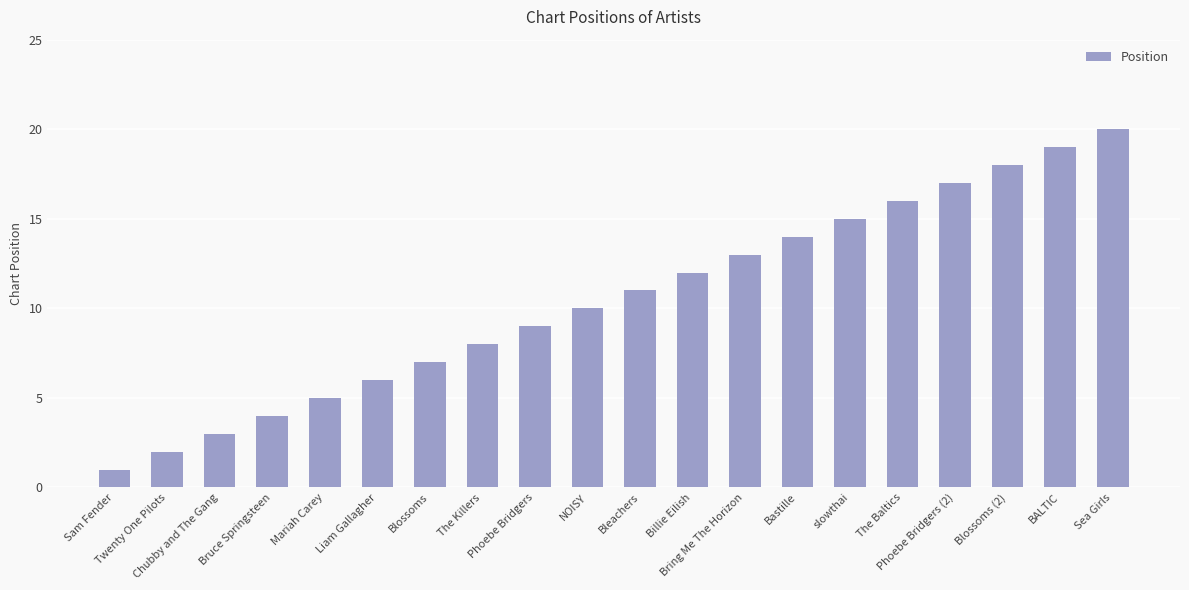

Rank the categories by value from highest to lowest.

Sea Girls, BALTIC, Blossoms (2), Phoebe Bridgers (2), The Baltics, slowthai, Bastille, Bring Me The Horizon, Billie Eilish, Bleachers, NOISY, Phoebe Bridgers, The Killers, Blossoms, Liam Gallagher, Mariah Carey, Bruce Springsteen, Chubby and The Gang, Twenty One Pilots, Sam Fender